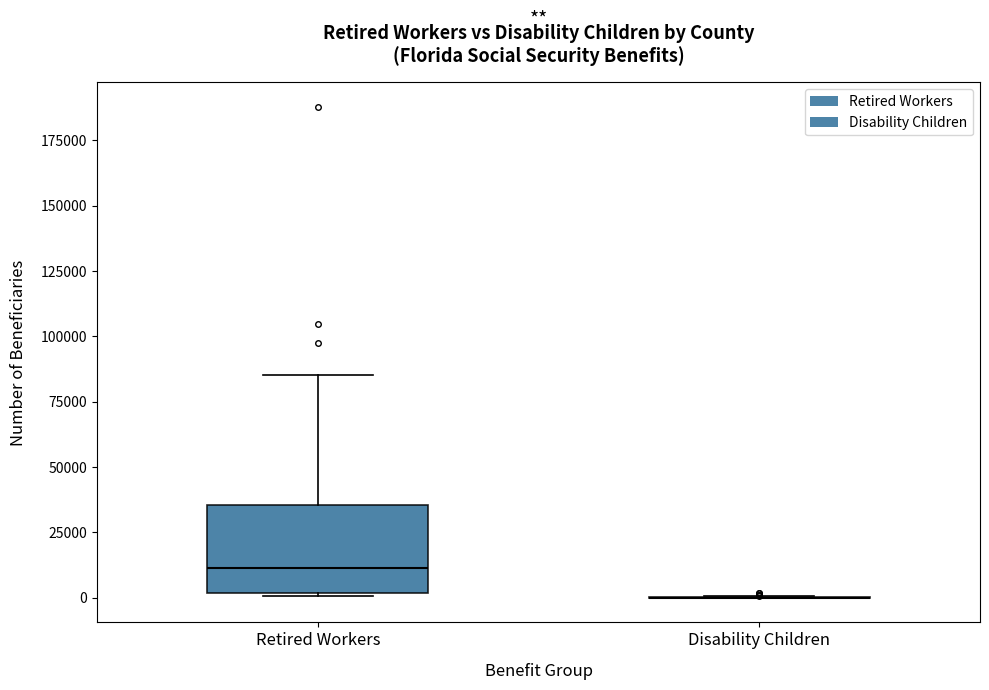

Where is the upper edge of the box for Retired Workers on the y-axis? The values are not printed on the chart, so give them approximately, as read against the axis.

35000